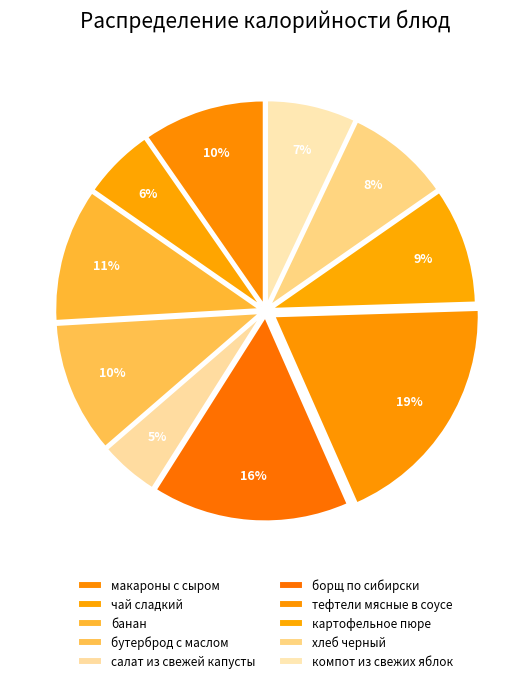

Which slice is the largest?

тефтели мясные в соусе